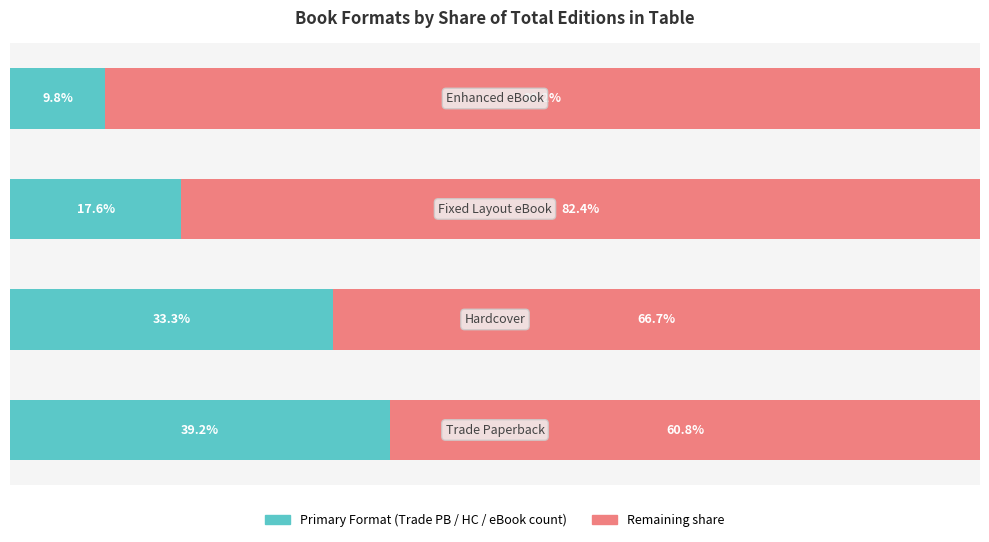

Are the bars horizontal?

Yes